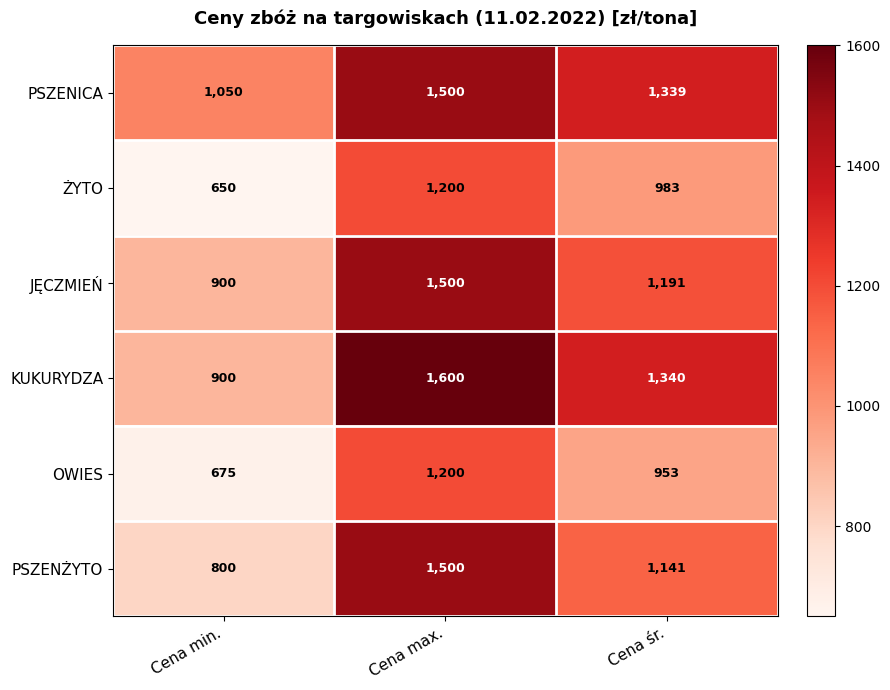

How many data points does each series have?

3